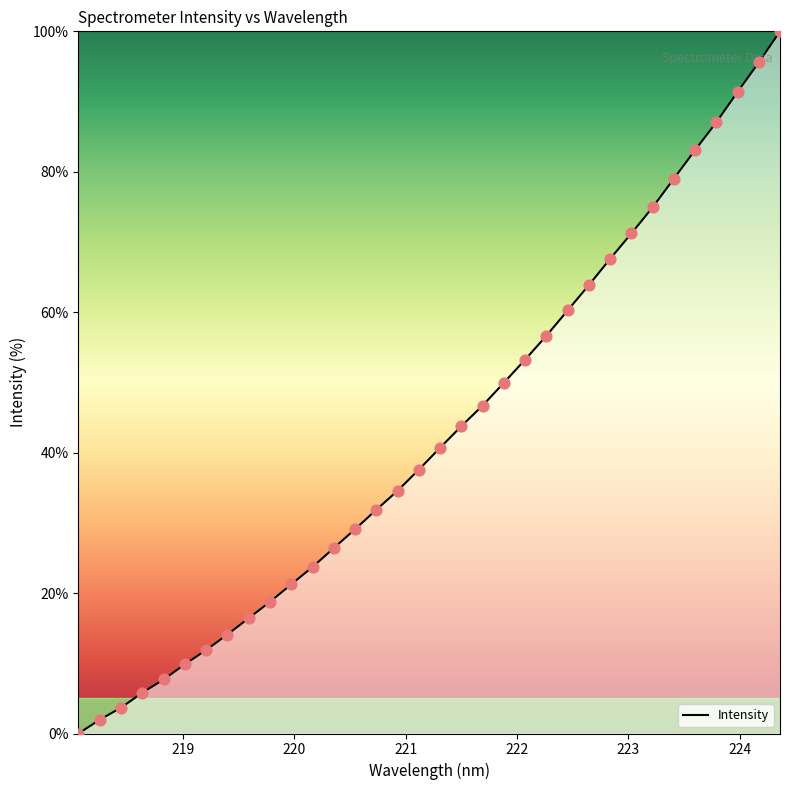

What is the greatest value displayed?

100.0